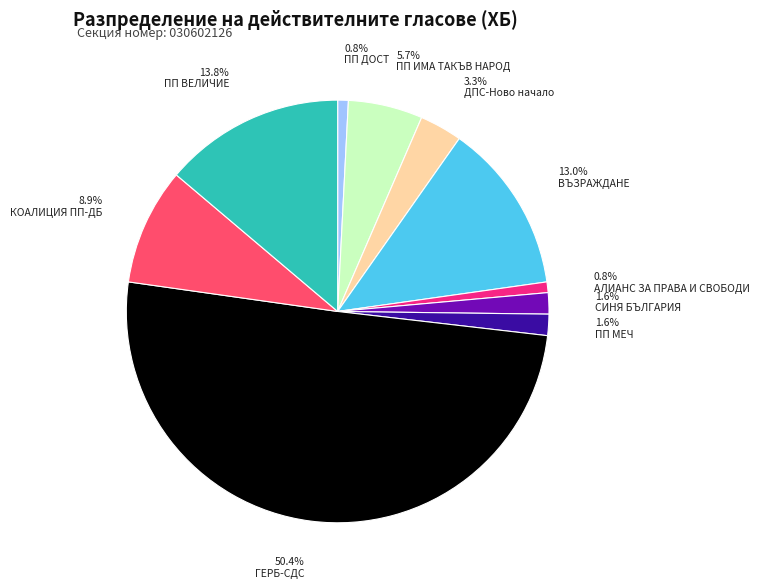

To the nearest percent, what is the combined percentage of ВЪЗРАЖДАНЕ and ГЕРБ-СДС?

63%